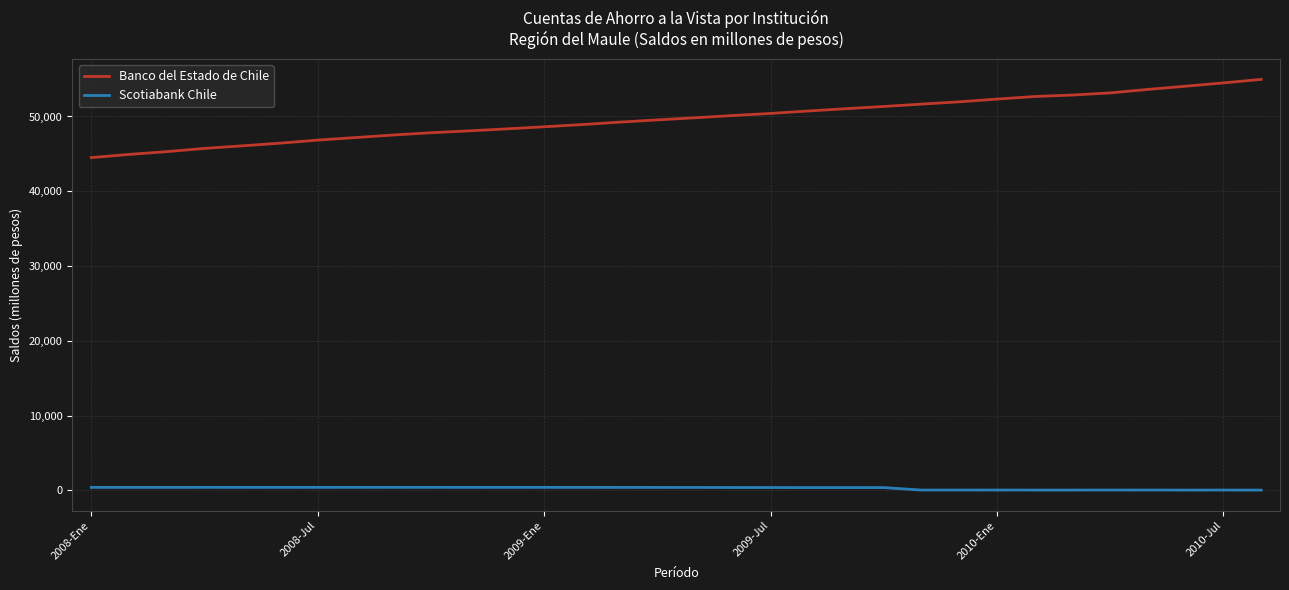

What is the maximum value for Banco del Estado de Chile?

54959